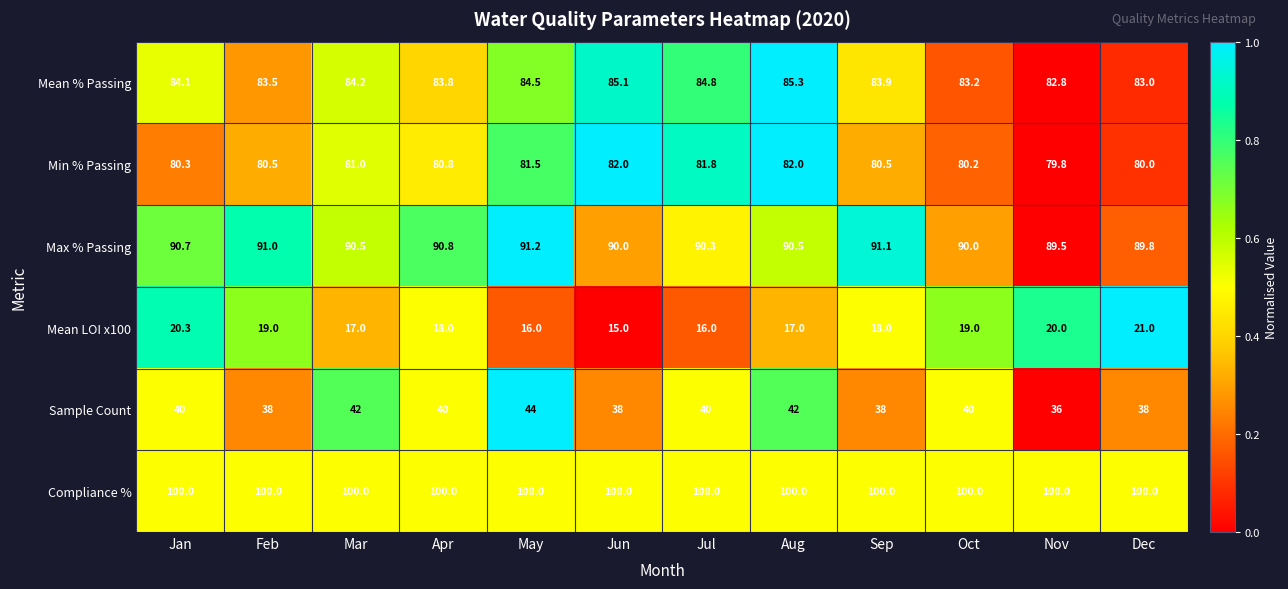

List the series in order of their peak value, highest first.

Compliance %, Max % Passing, Mean % Passing, Min % Passing, Sample Count, Mean LOI x100